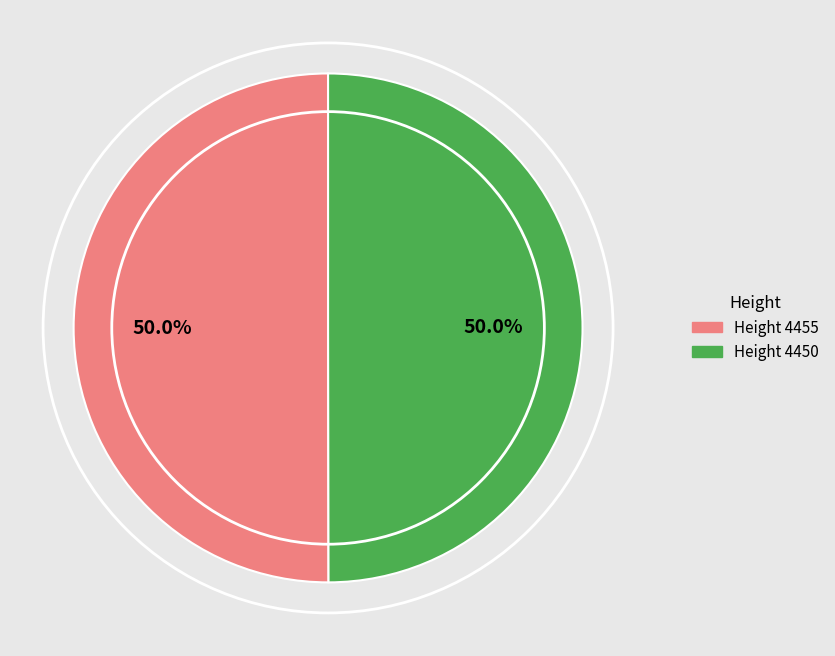

How much of the chart is everything except Height 4450?

50.0%